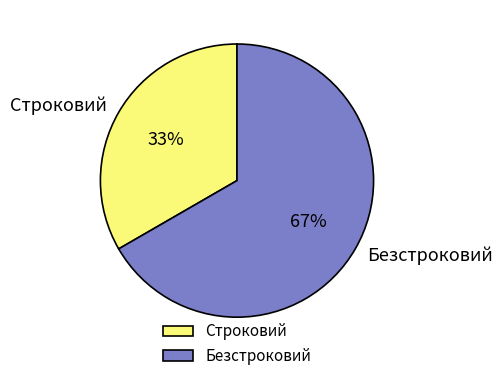

Is Безстроковий the majority of the pie?

Yes